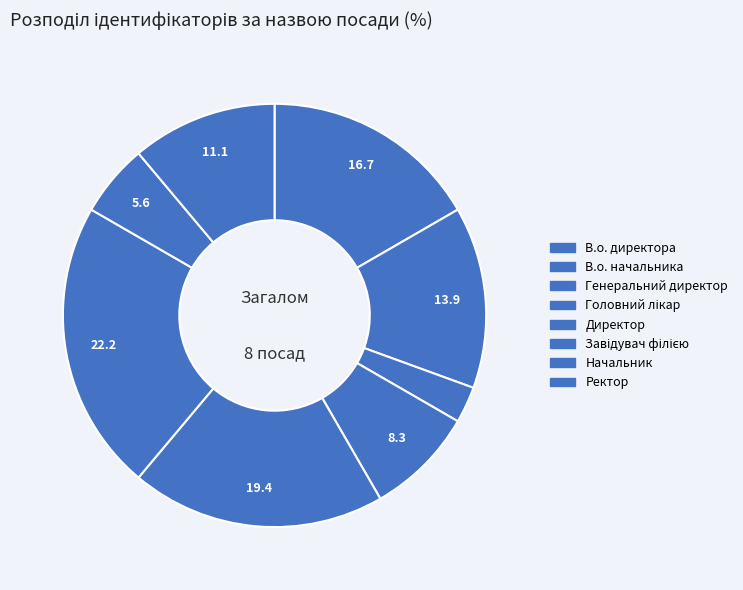

True or false: В.о. директора accounts for 7% of the total.

False